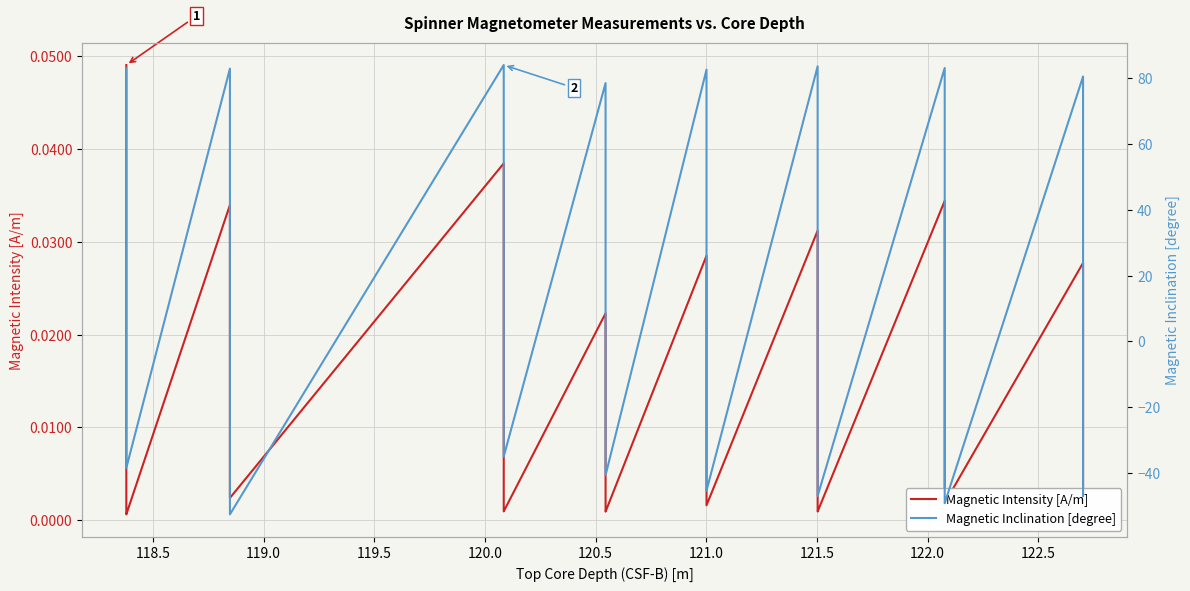

List the series in order of their overall mean, highest first.

Magnetic Inclination [degree], Magnetic Intensity [A/m]